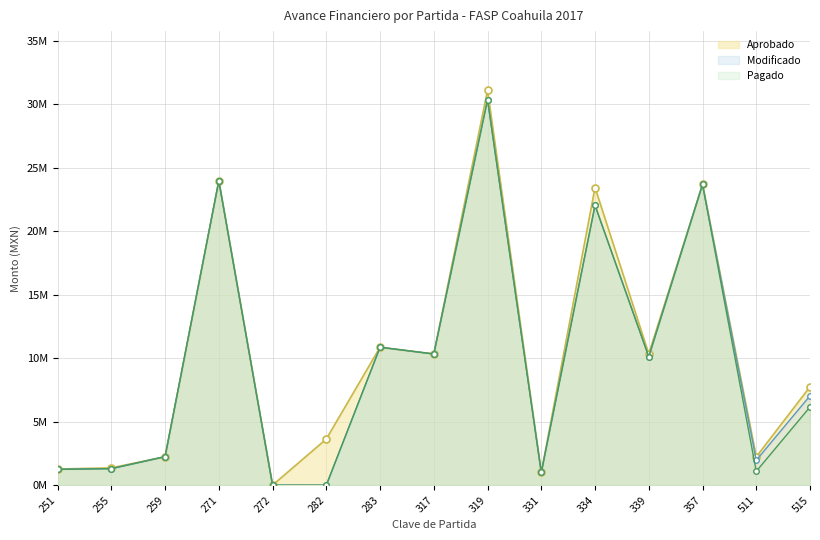

What is the average value of the Modificado series?

9749721.5